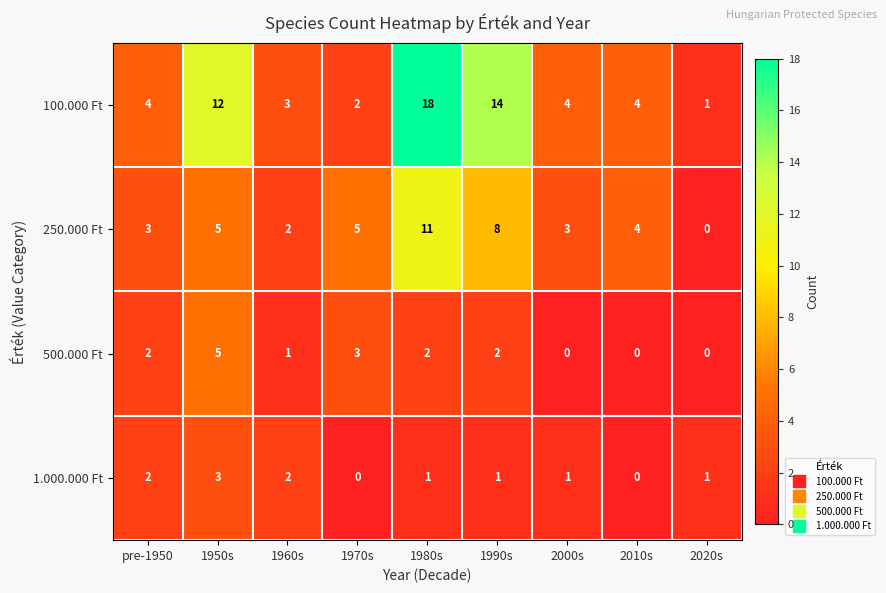

What is the approximate value of 500.000 Ft at 1970s?

3